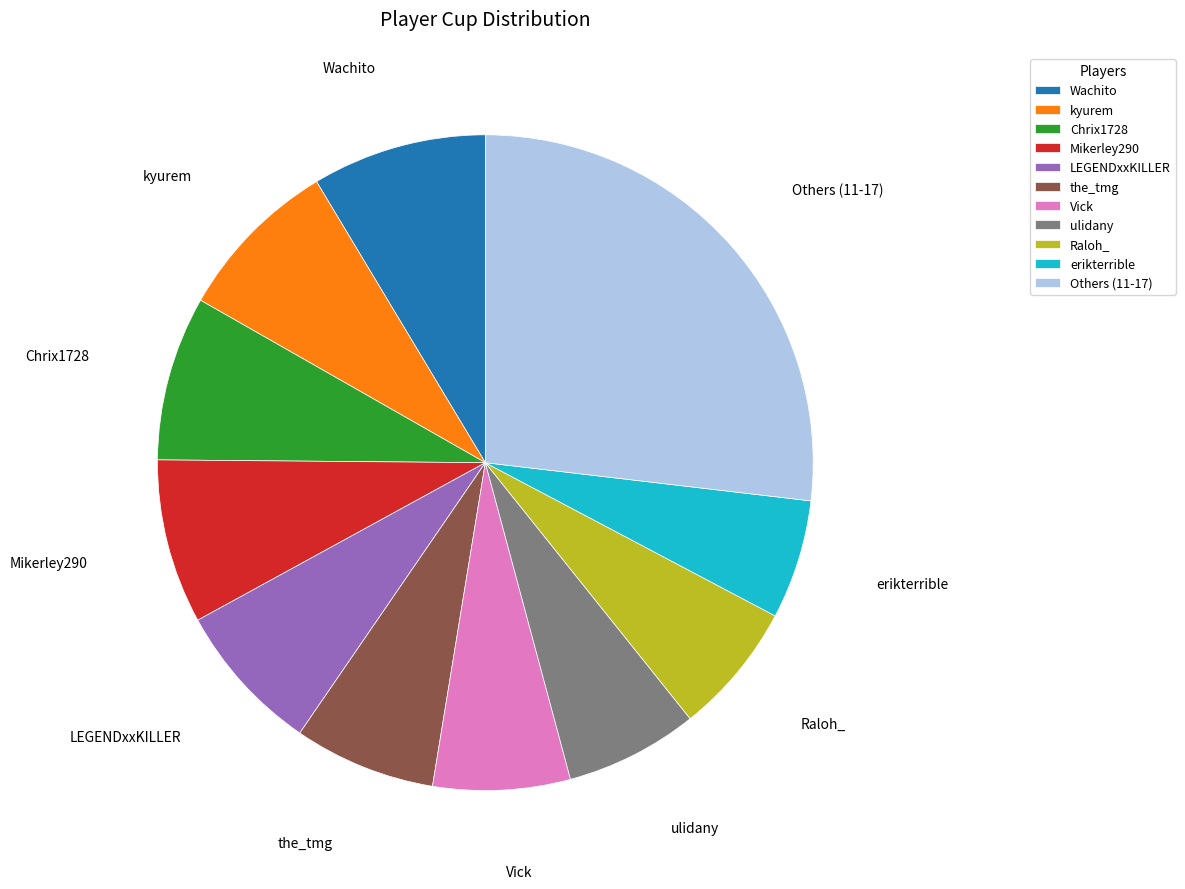

True or false: Others (11-17) accounts for 27% of the total.

True